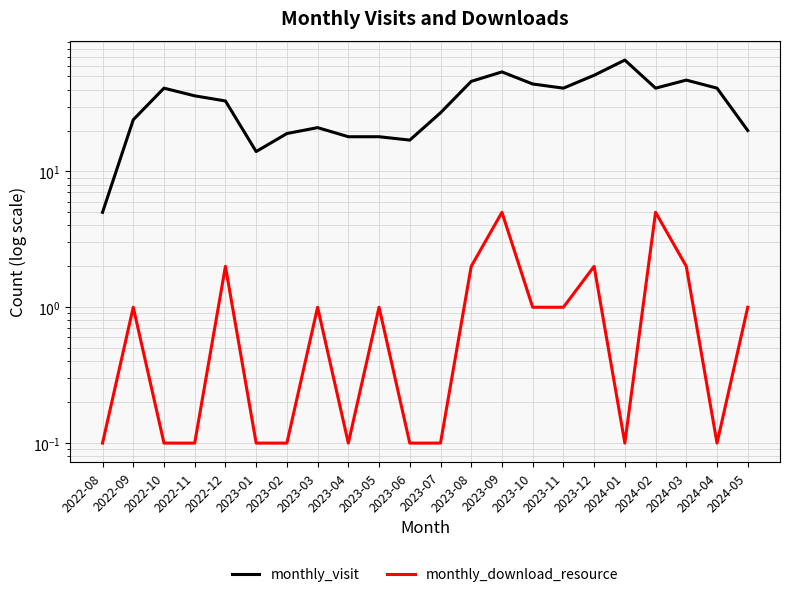

What is the label of the 15th point from the left?

2023-10